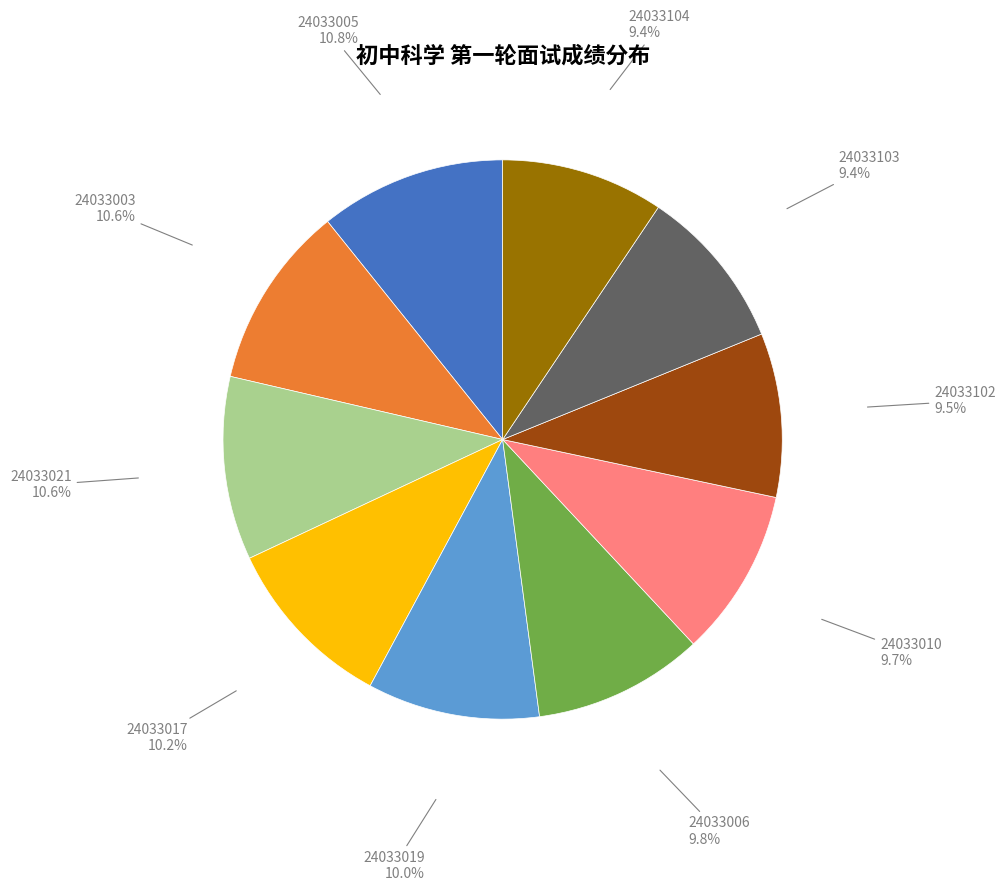

What portion of the pie excludes 24033005?

89.2%